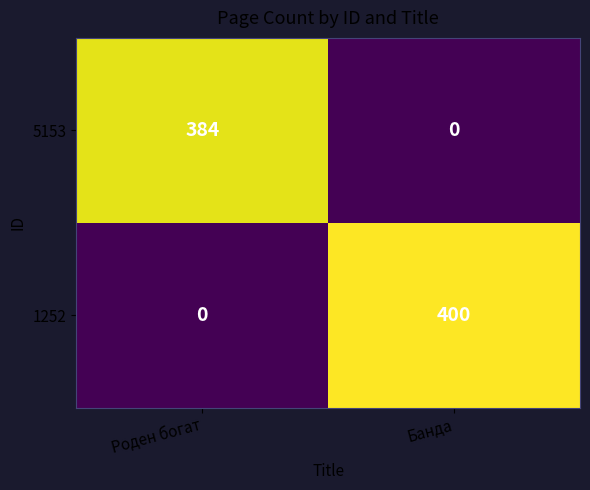

The value of 5153 at Роден богат is 384. True or false?

True